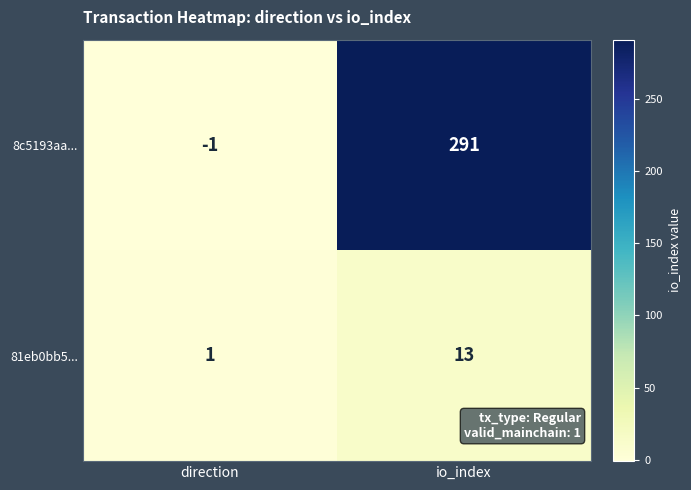

Read the 8c5193aa... value at io_index, to the nearest 50.

300